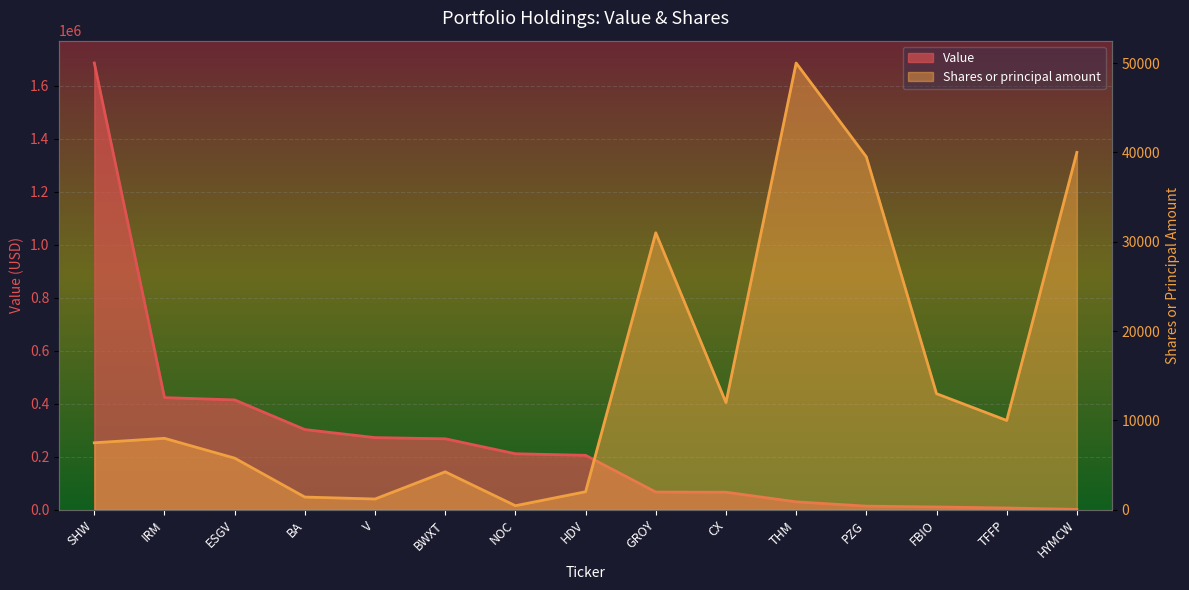

Which has a higher value, BWXT or ESGV?

ESGV